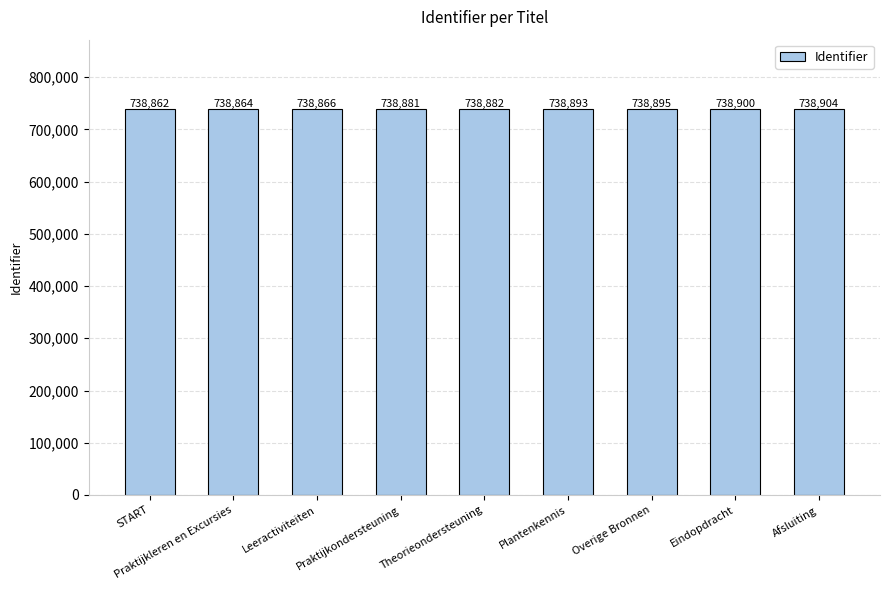

Reading left to right, what are all the values shown in this chart?

START=738862	Praktijkleren en Excursies=738864	Leeractiviteiten=738866	Praktijkondersteuning=738881	Theorieondersteuning=738882	Plantenkennis=738893	Overige Bronnen=738895	Eindopdracht=738900	Afsluiting=738904